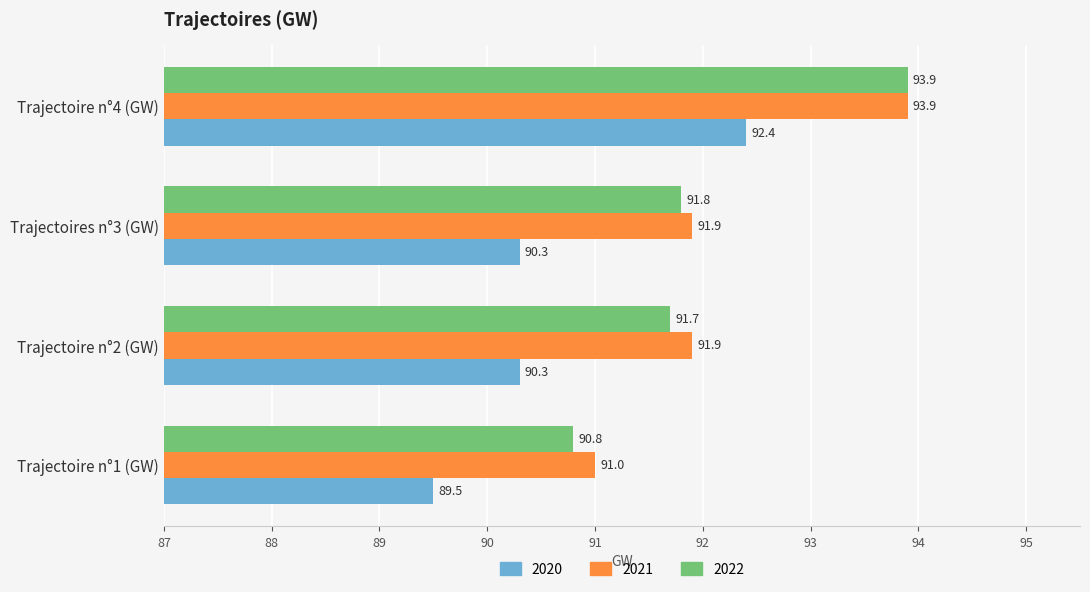

What is the difference between the 2021 values at Trajectoire n°1 (GW) and Trajectoire n°2 (GW)?

0.9